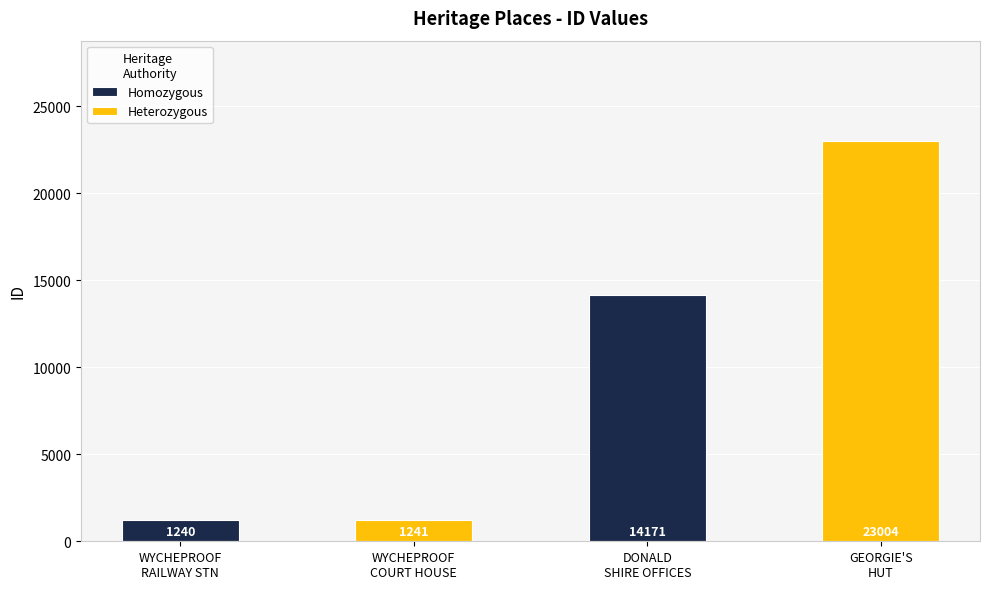

Are the bars grouped side by side (vs. stacked)?

Yes